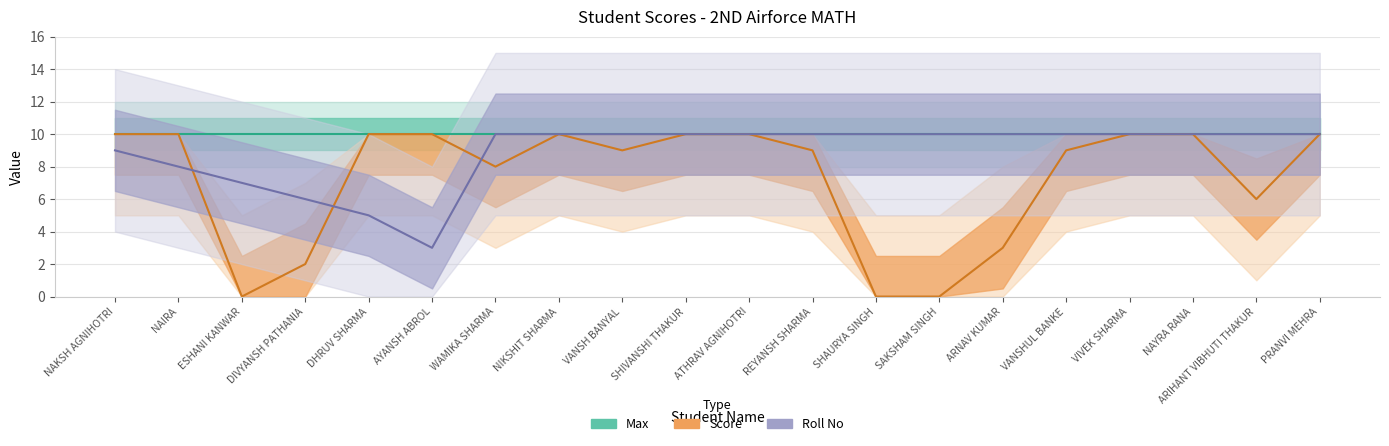

What is the label of the 20th point from the right?

NAKSH AGNIHOTRI